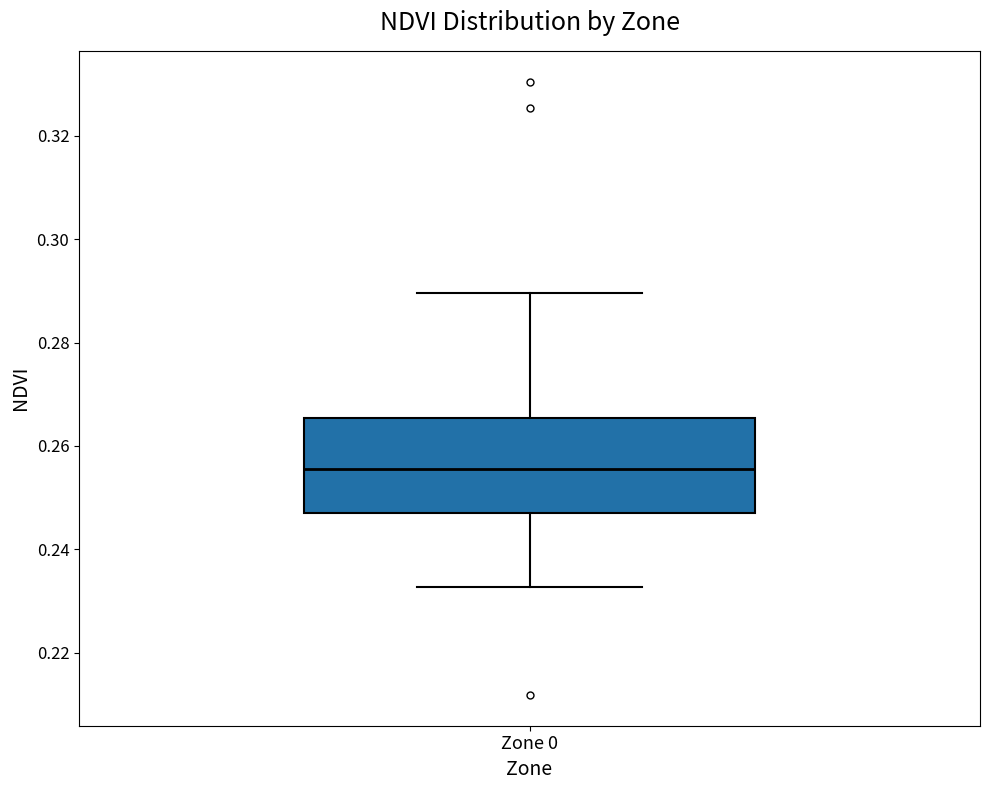

Where does the median line of the box for Zone 0 sit on the y-axis? The values are not printed on the chart, so give them approximately, as read against the axis.

0.256